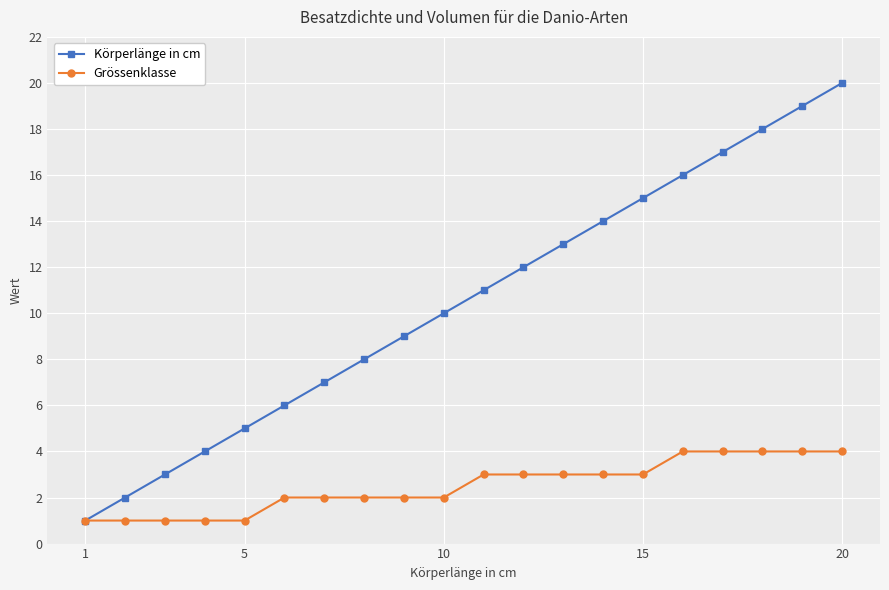

List the series in order of their overall mean, highest first.

Körperlänge in cm, Grössenklasse